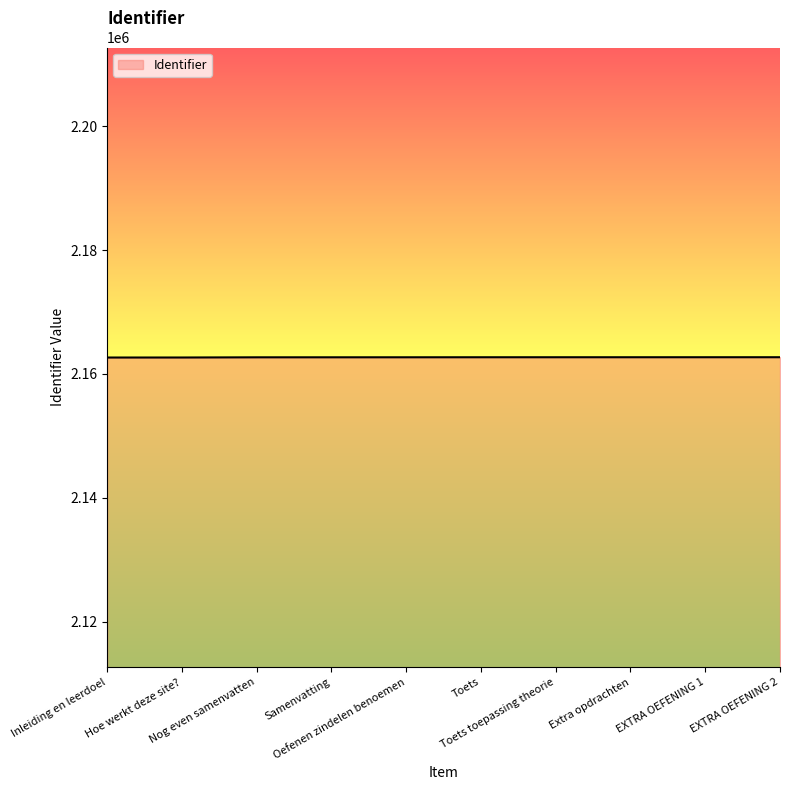

What is the smallest value displayed?

2162655